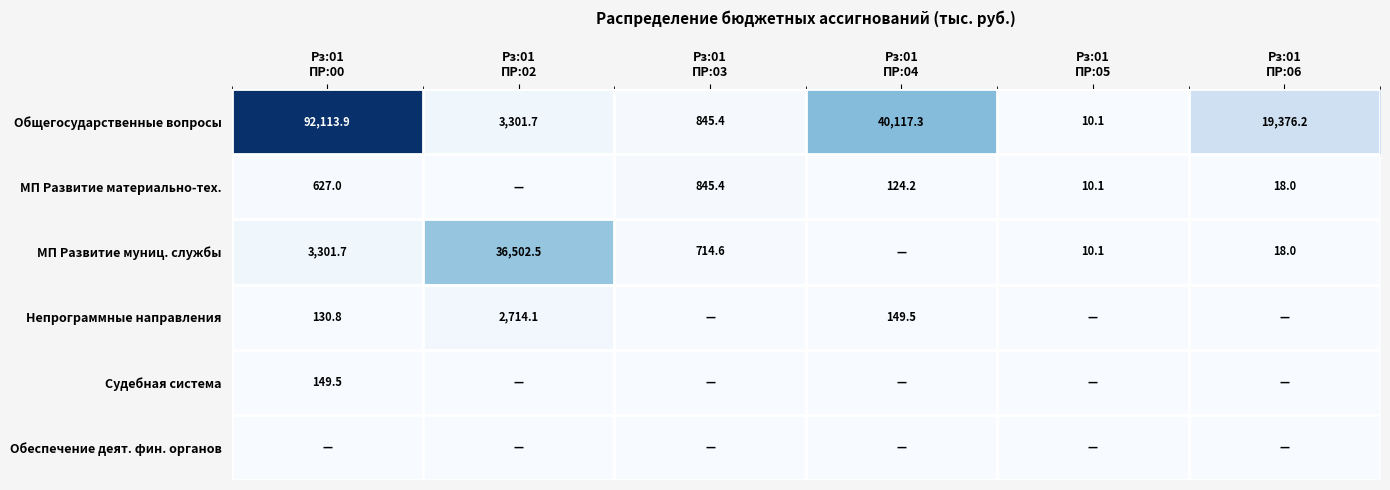

List the series in order of their peak value, lowest first.

Обеспечение деят. фин. органов, Судебная система, МП Развитие материально-тех., Непрограммные направления, МП Развитие муниц. службы, Общегосударственные вопросы